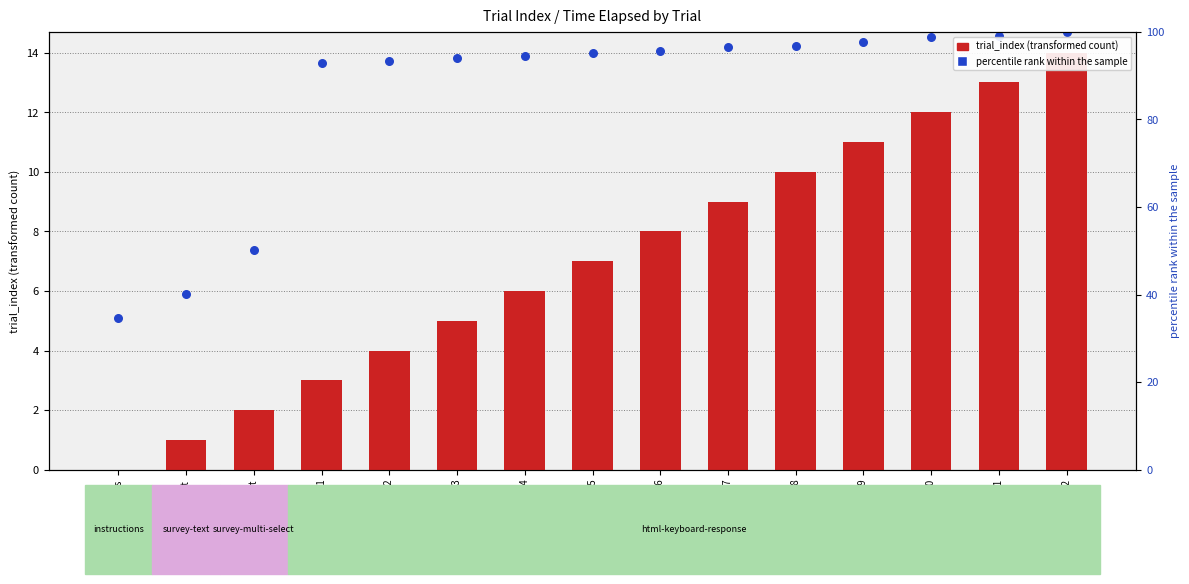

At which category is the sum across all series the highest?

html-kb-resp 12